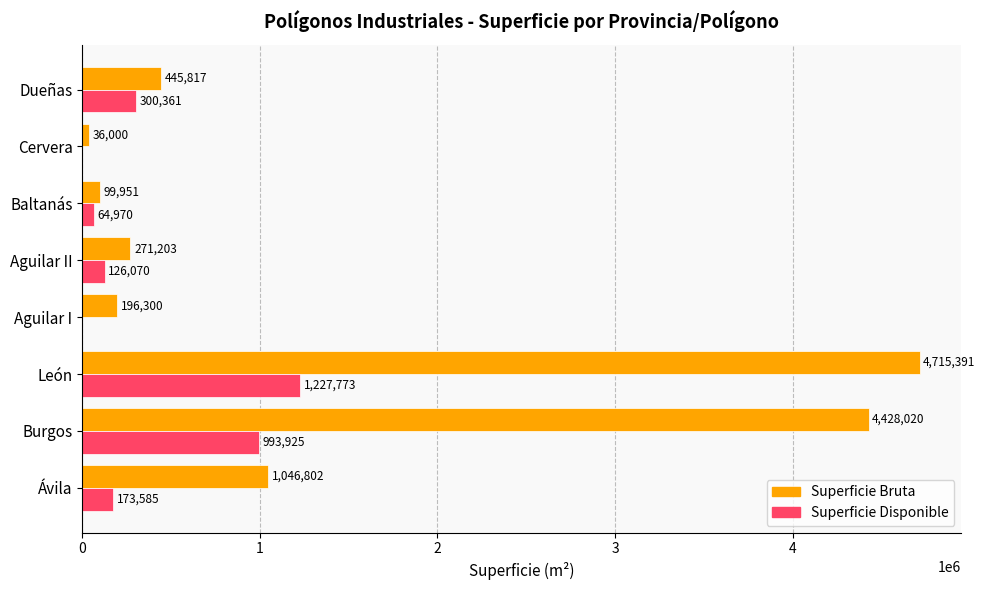

Between Burgos and León, which series saw the biggest shift?

Superficie Bruta